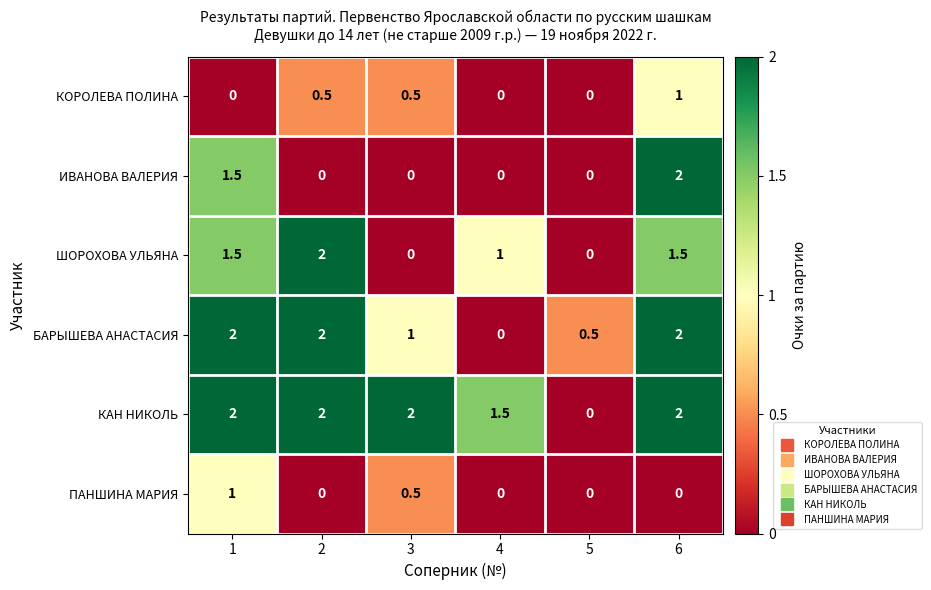

At which label does КАН НИКОЛЬ reach its minimum?

5